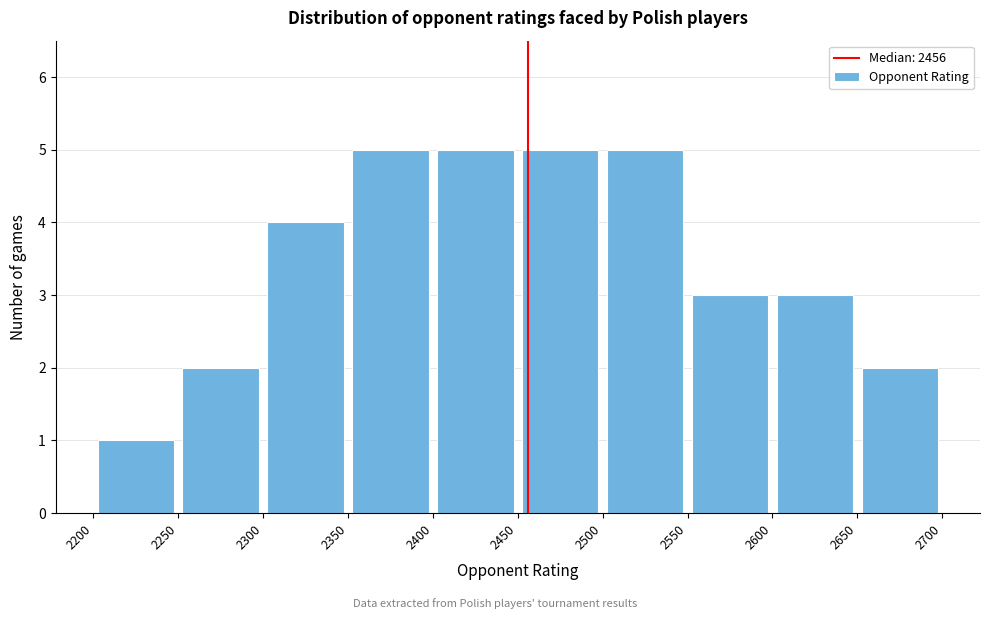

Reading left to right, transcribe this chart: for each bar, give the range it covers on the x-axis and its height. The values are not printed on the chart, so give them approximately, as read against the axis.

2200 to 2250: 1
2250 to 2300: 2
2300 to 2350: 4
2350 to 2400: 5
2400 to 2450: 5
2450 to 2500: 5
2500 to 2550: 5
2550 to 2600: 3
2600 to 2650: 3
2650 to 2700: 2